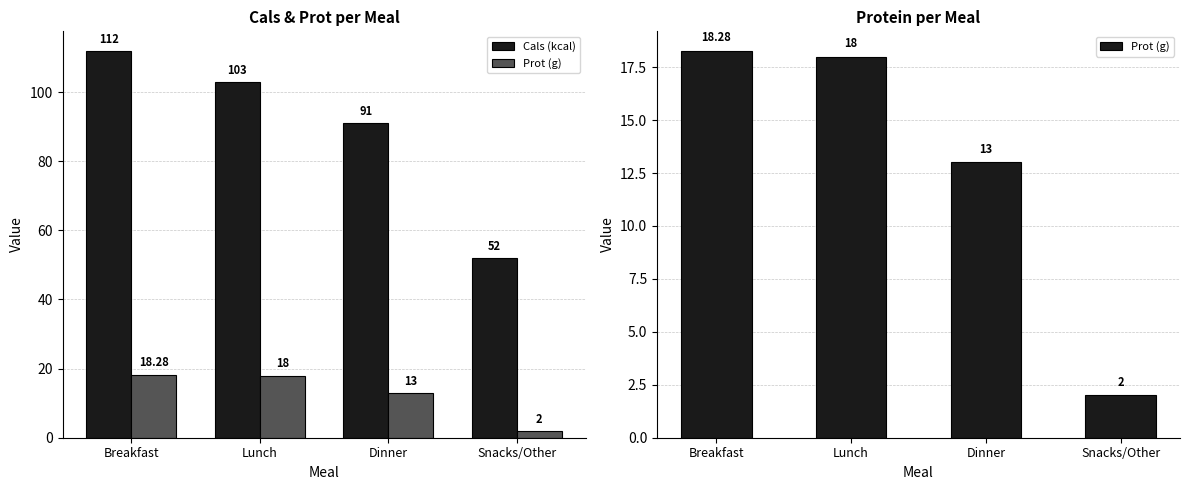

Does the chart contain any negative values?

No